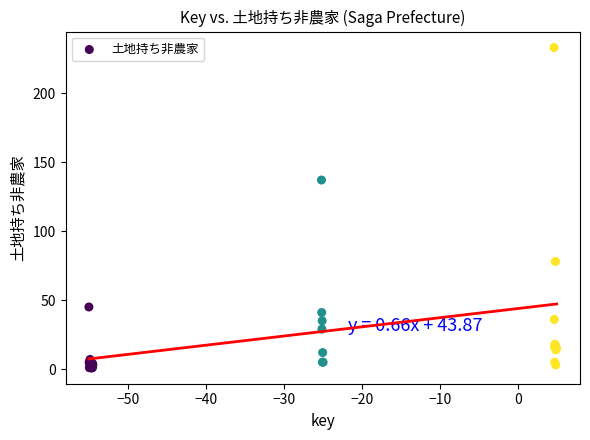

What Y value in the scatter plot is closest to 117?

137